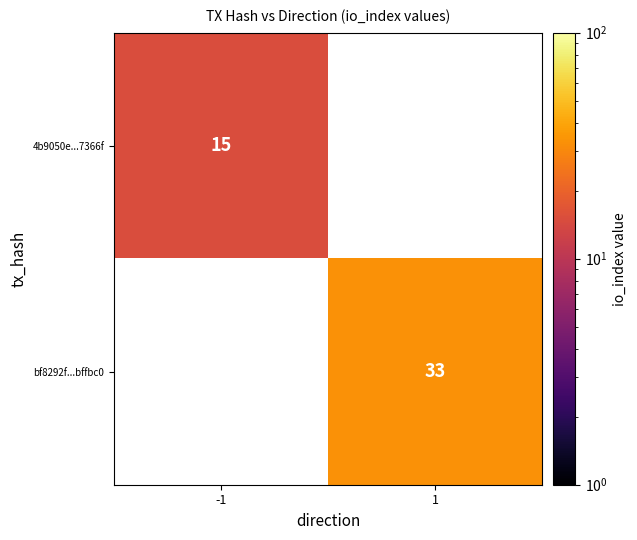

Which category has the highest value across all series?

1